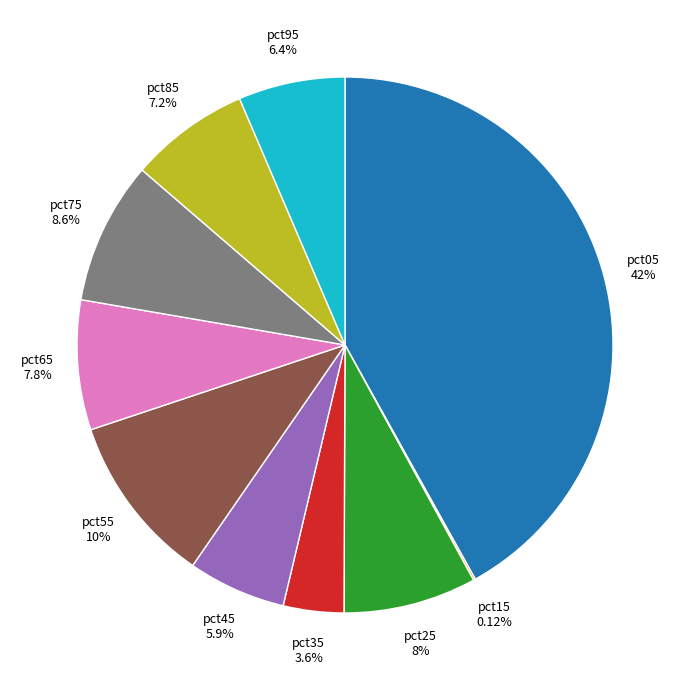

The pct75 slice represents 9% of the pie. True or false?

True